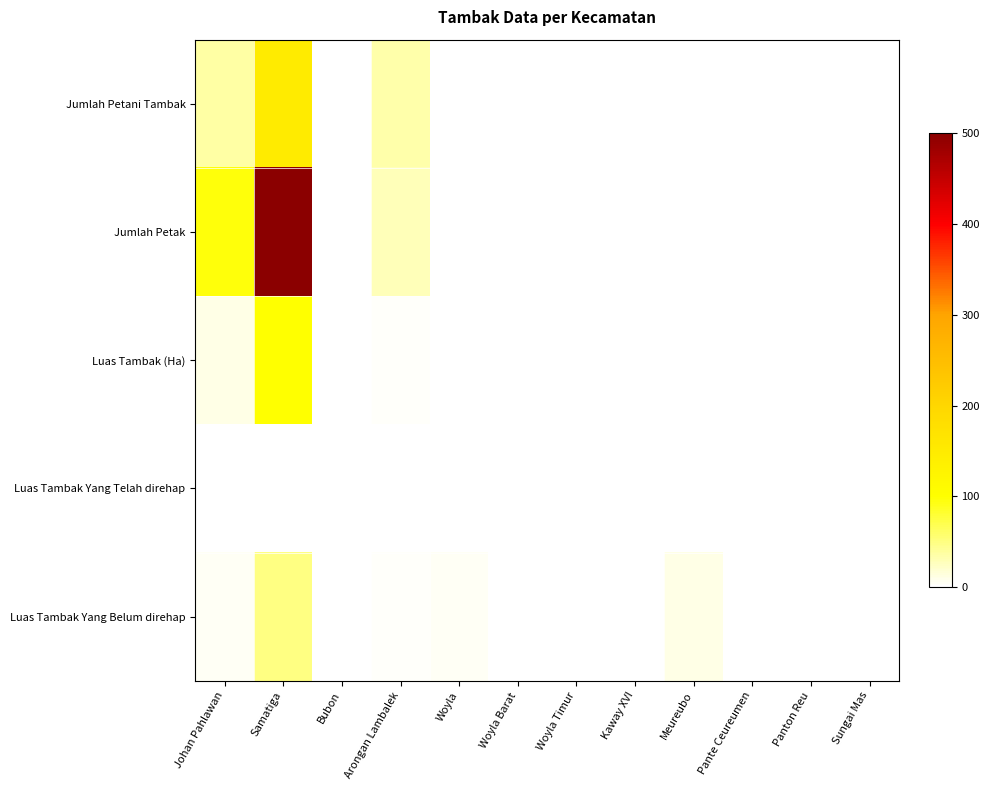

Reading right to left, transcribe all the data shown in this chart.

Jumlah Petani Tambak: Sungai Mas=0	Panton Reu=0	Pante Ceureumen=0	Meureubo=0	Kaway XVI=0	Woyla Timur=0	Woyla Barat=0	Woyla=0	Arongan Lambalek=35	Bubon=0	Samatiga=150	Johan Pahlawan=37
Jumlah Petak: Sungai Mas=0	Panton Reu=0	Pante Ceureumen=0	Meureubo=0	Kaway XVI=0	Woyla Timur=0	Woyla Barat=0	Woyla=0	Arongan Lambalek=29	Bubon=0	Samatiga=500	Johan Pahlawan=97
Luas Tambak (Ha): Sungai Mas=0	Panton Reu=0	Pante Ceureumen=0	Meureubo=0	Kaway XVI=0	Woyla Timur=0	Woyla Barat=0	Woyla=0	Arongan Lambalek=3	Bubon=0	Samatiga=100	Johan Pahlawan=11
Luas Tambak Yang Telah direhap: Sungai Mas=0	Panton Reu=0	Pante Ceureumen=0	Meureubo=0	Kaway XVI=0	Woyla Timur=0	Woyla Barat=0	Woyla=0	Arongan Lambalek=0	Bubon=0	Samatiga=0	Johan Pahlawan=0
Luas Tambak Yang Belum direhap: Sungai Mas=0	Panton Reu=0	Pante Ceureumen=0	Meureubo=10	Kaway XVI=0	Woyla Timur=0	Woyla Barat=0	Woyla=4	Arongan Lambalek=3	Bubon=0	Samatiga=50	Johan Pahlawan=5